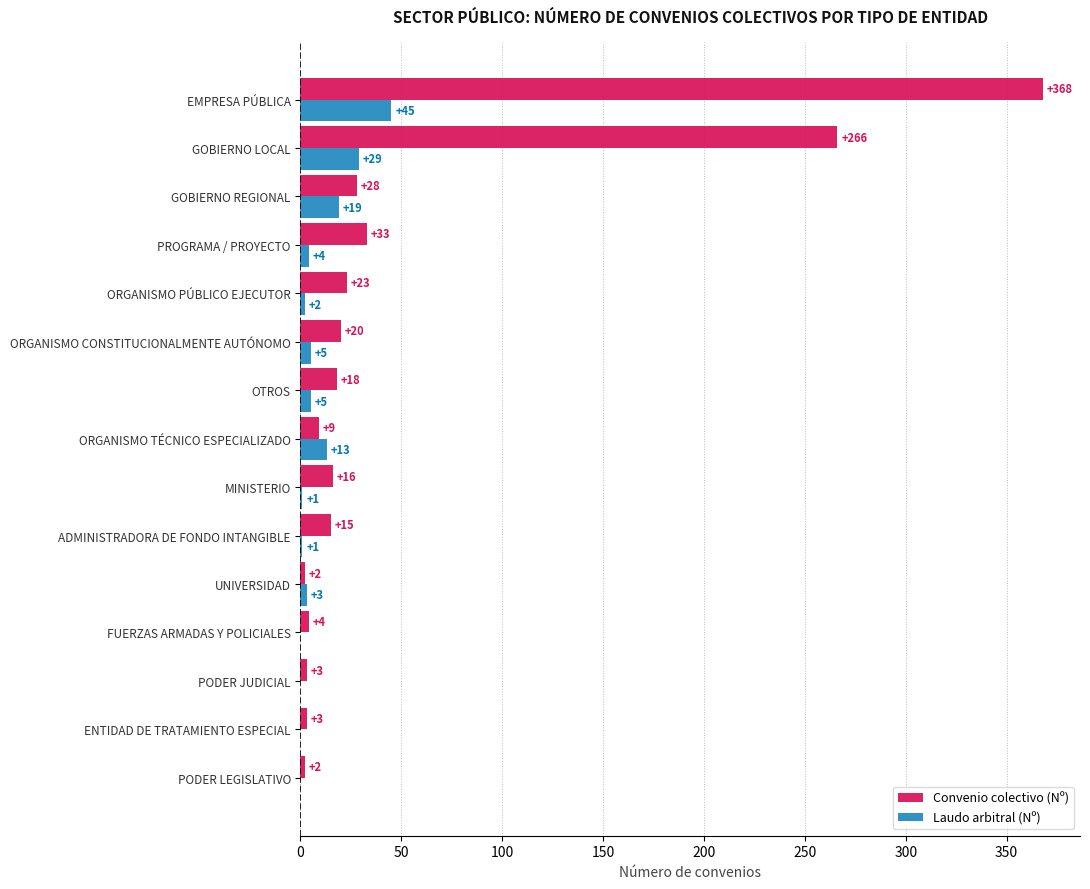

The value of Laudo arbitral (Nº) at FUERZAS ARMADAS Y POLICIALES is 0. True or false?

True